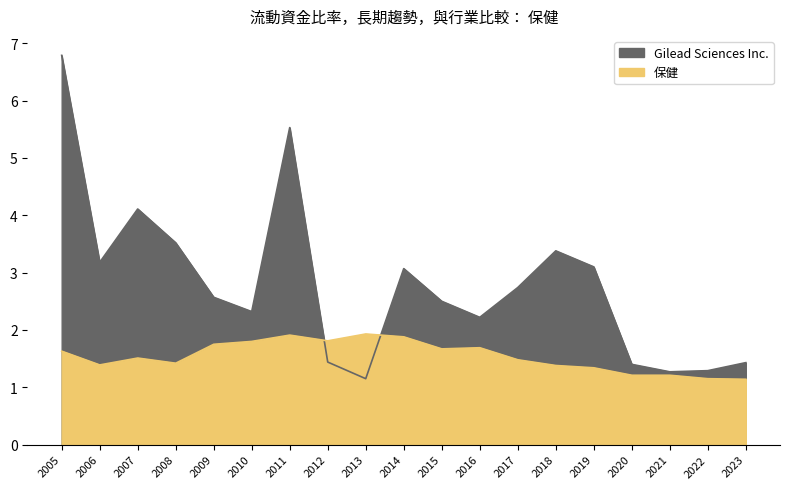

Reading left to right, what are all the values shown in this chart?

Gilead Sciences Inc.: 6.8	3.2	4.1	3.5	2.6	2.3	5.5	1.4	1.1	3.1	2.5	2.2	2.7	3.4	3.1	1.4	1.3	1.3	1.4
保健: 1.6	1.4	1.5	1.4	1.8	1.8	1.9	1.8	1.9	1.9	1.7	1.7	1.5	1.4	1.3	1.2	1.2	1.1	1.1